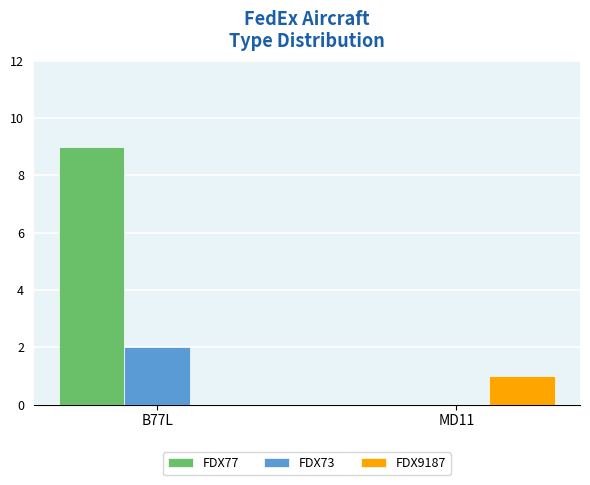

True or false: FDX77 has a value of 15 at B77L.

False